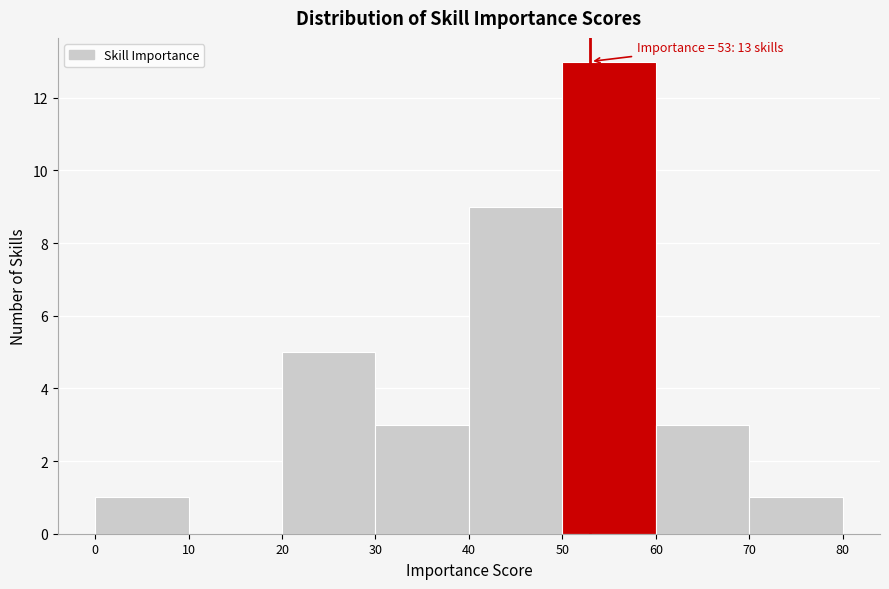

Over which range of the x-axis is the bar tallest?

50 to 60